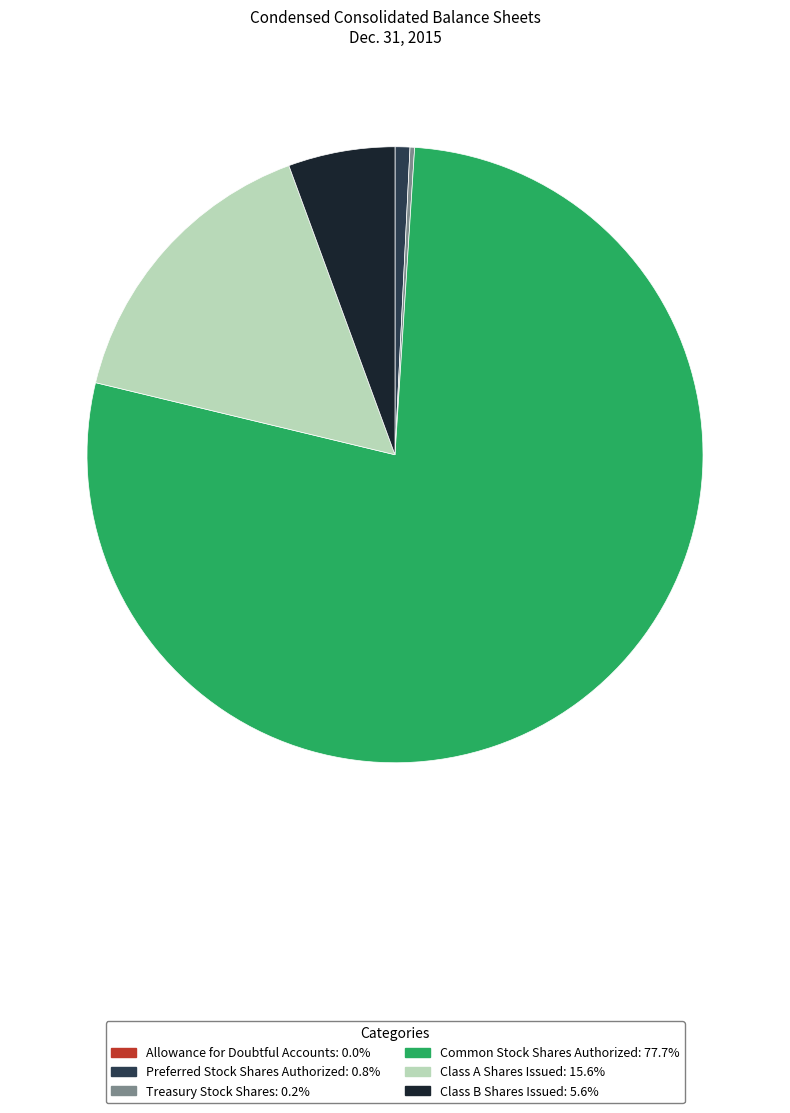

Which slice represents more than half of the pie?

Common Stock Shares Authorized